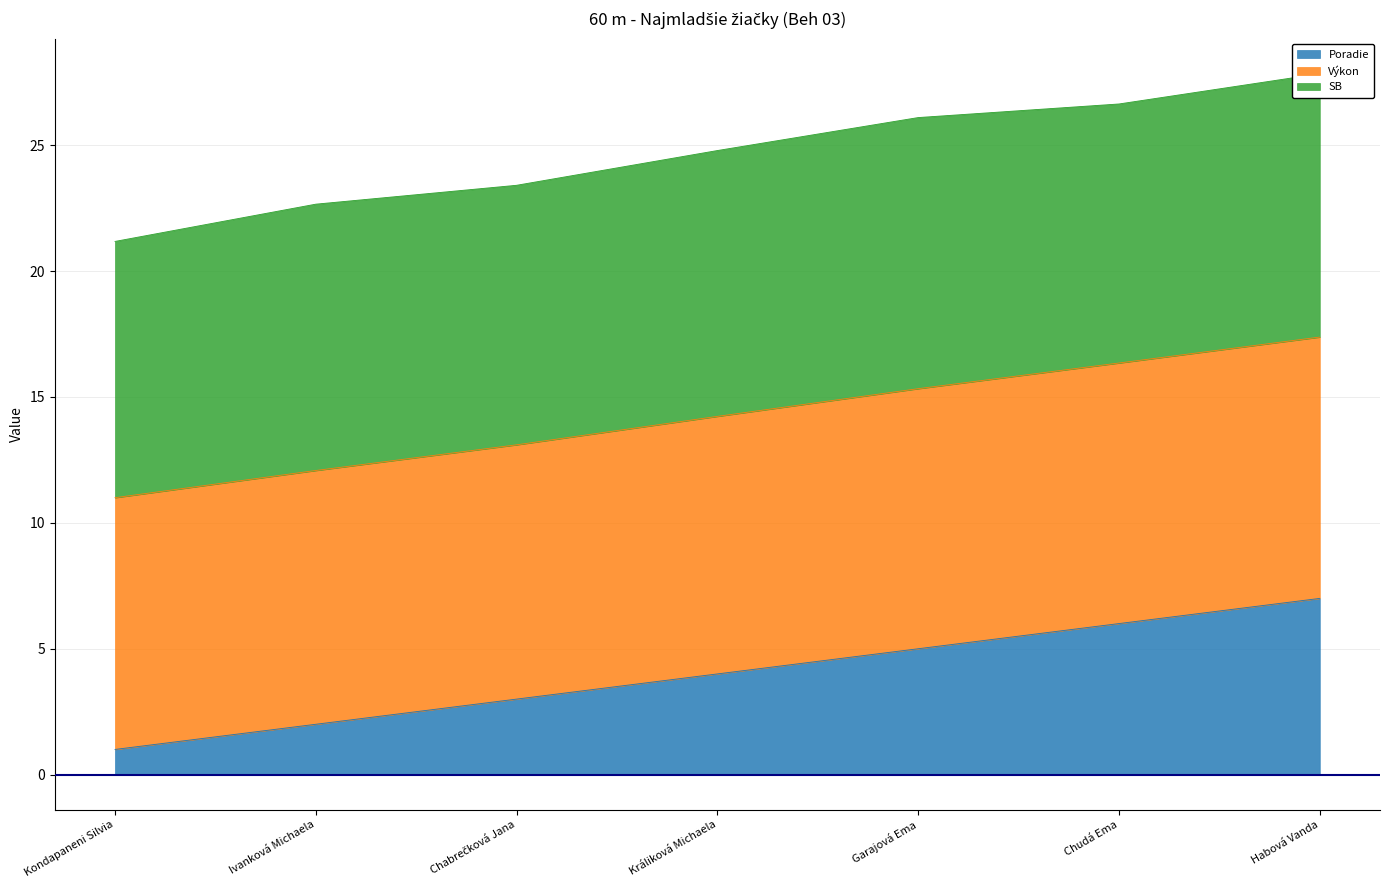

True or false: Poradie has a value of 3.0 at Chabrečková Jana.

True